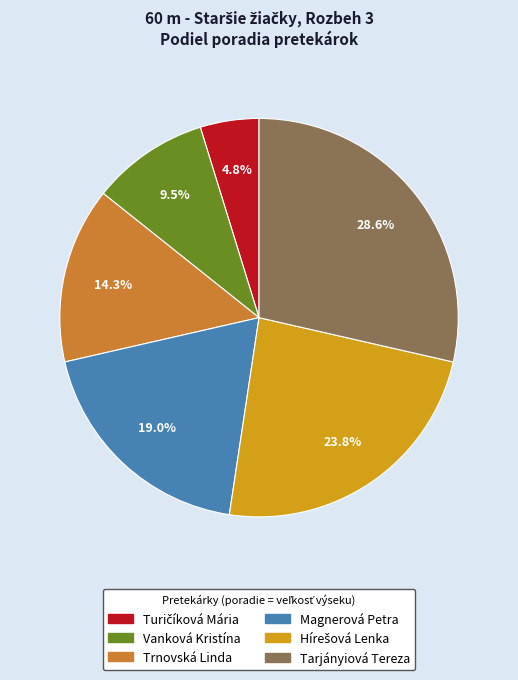

What is the largest slice in the pie chart?

Tarjányiová Tereza